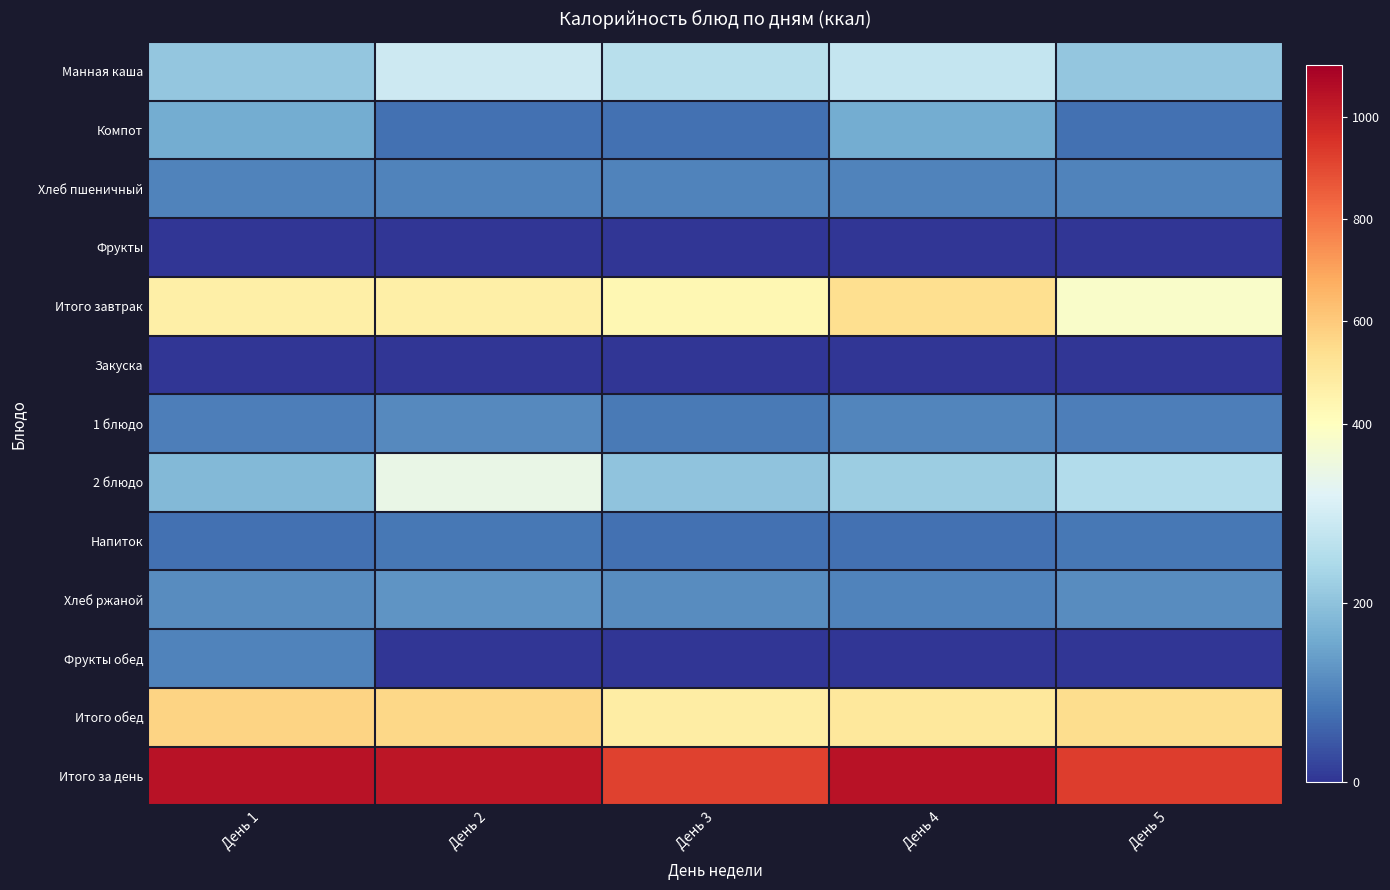

How many categories are shown in the chart?

5